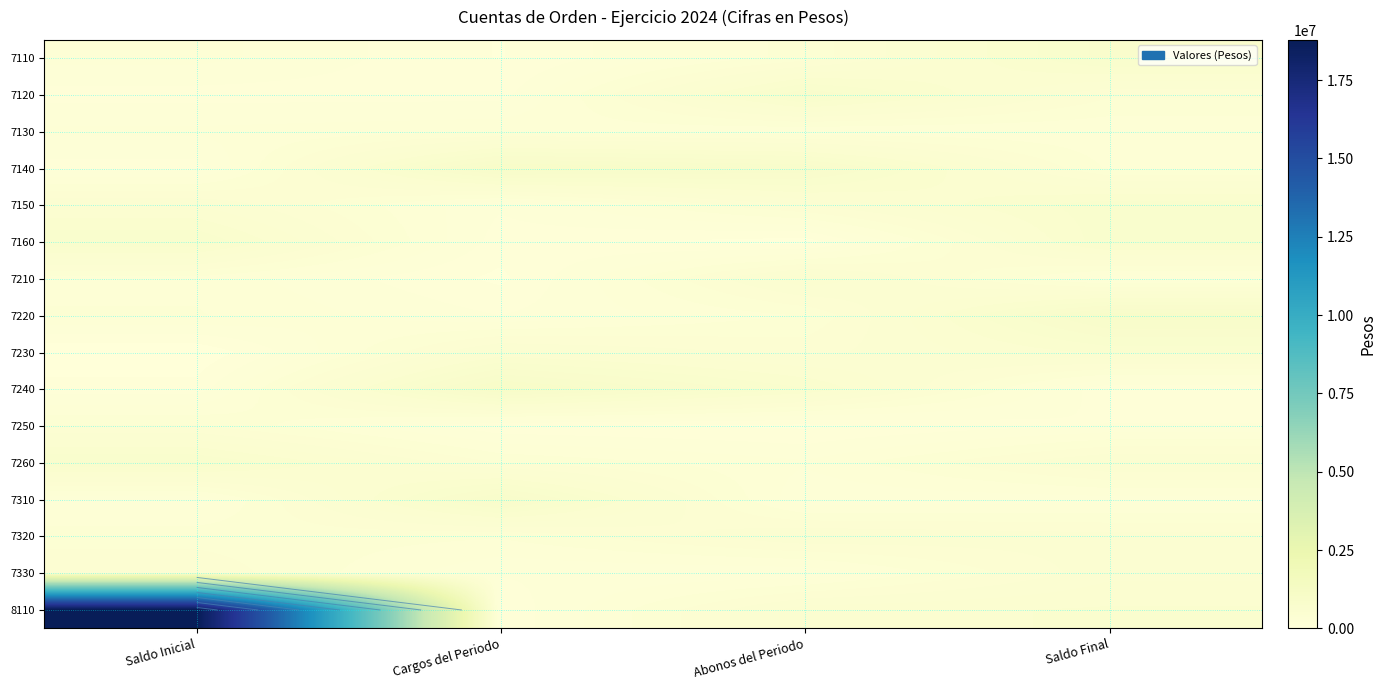

Is the value of 7220 at Saldo Inicial greater than the value of 7320 at Saldo Final?

No